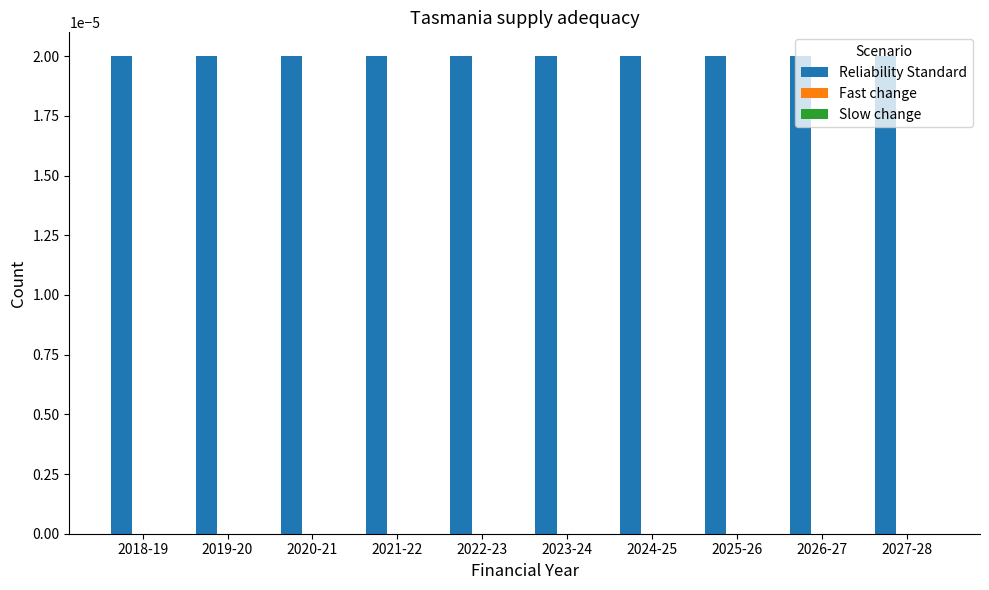

At how many categories does at least one series exceed 0?

10